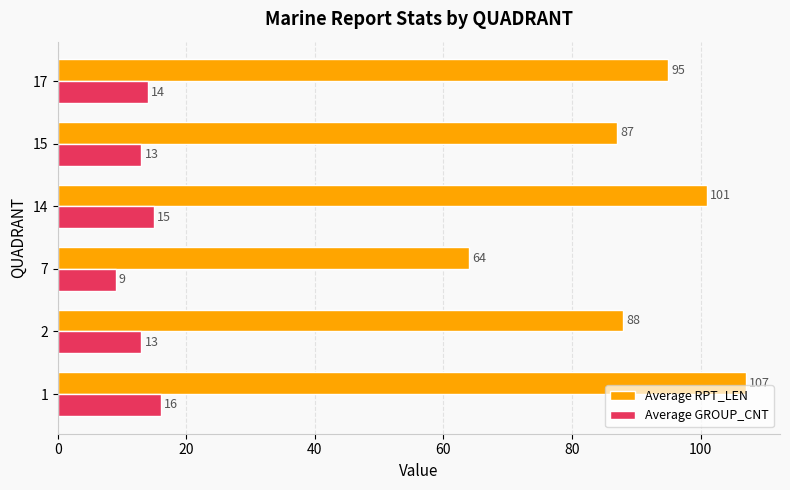

What are all the series names shown in the legend?

Average RPT_LEN, Average GROUP_CNT